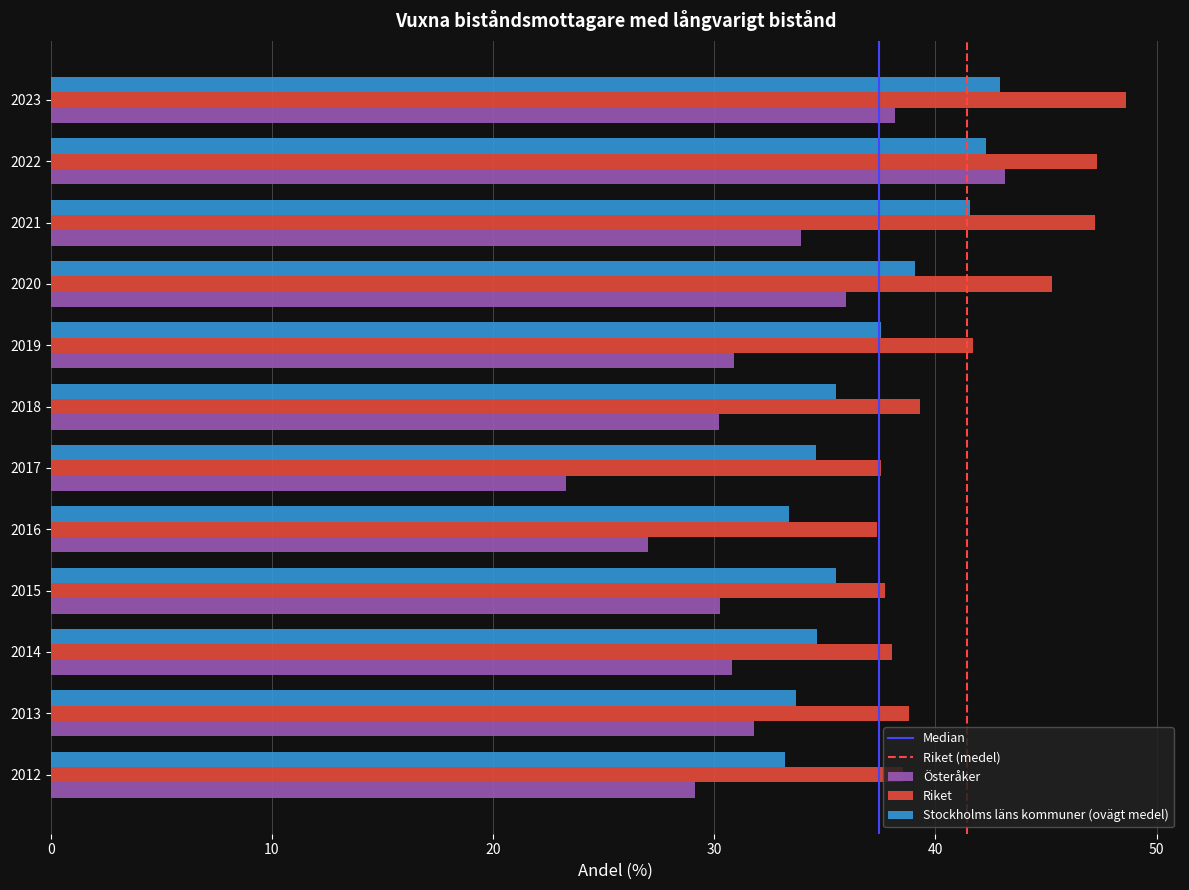

Between 2012 and 2017, which series saw the biggest shift?

Österåker